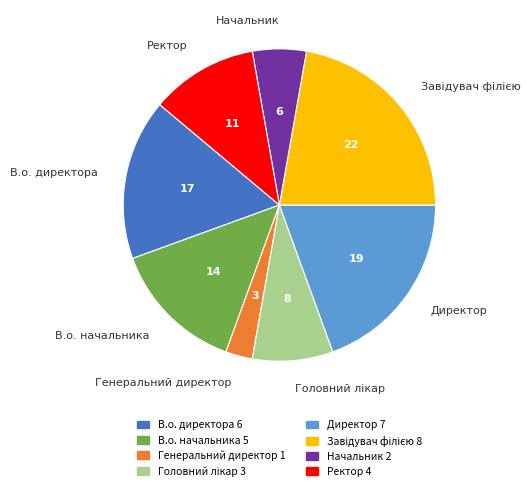

Do Директор and В.о. директора together represent more than half of the pie?

No